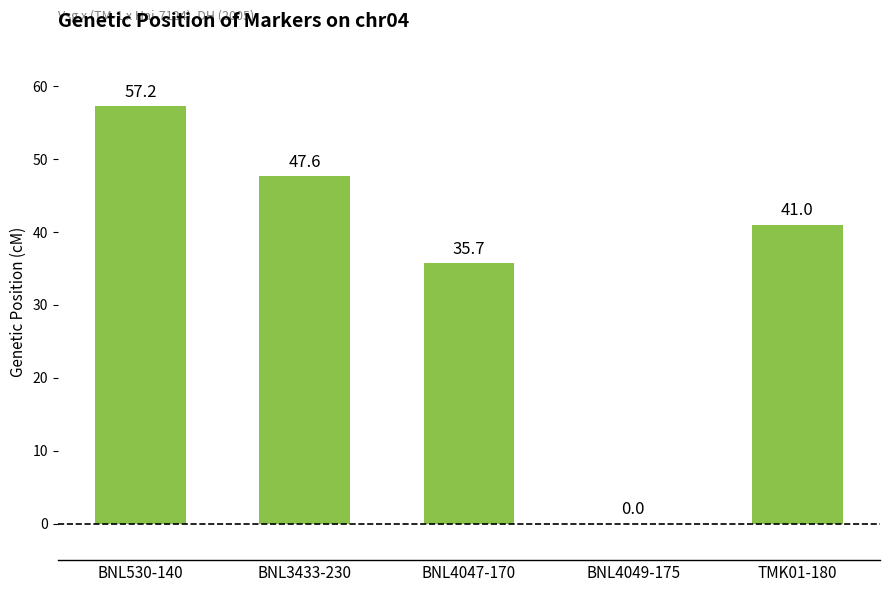

Which has a higher value, BNL3433-230 or BNL4049-175?

BNL3433-230